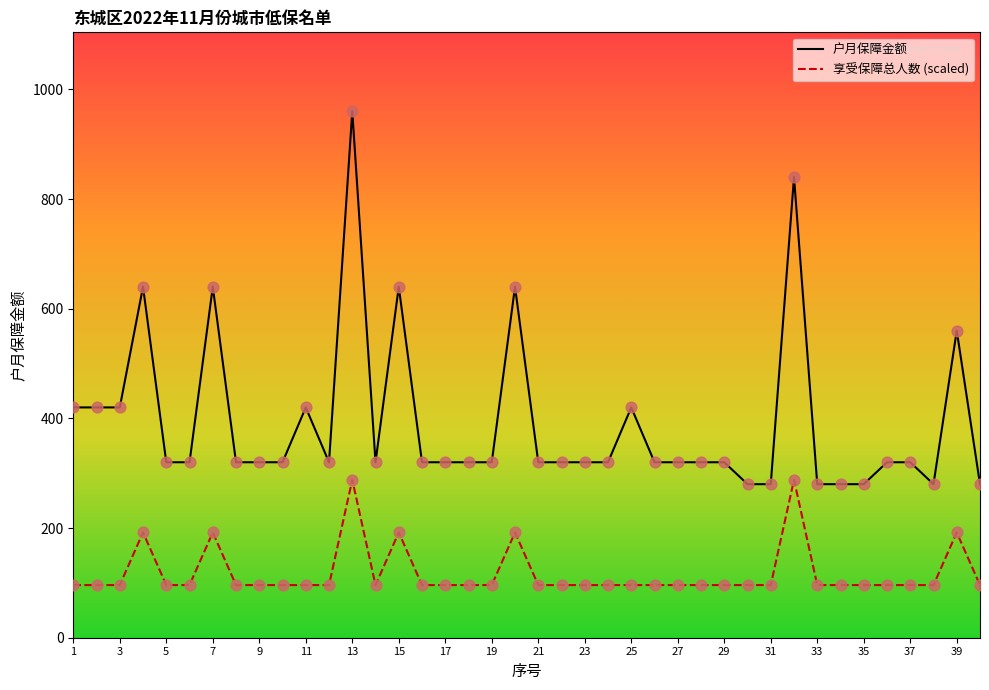

What are all the series names shown in the legend?

户月保障金额, 享受保障总人数 (scaled)